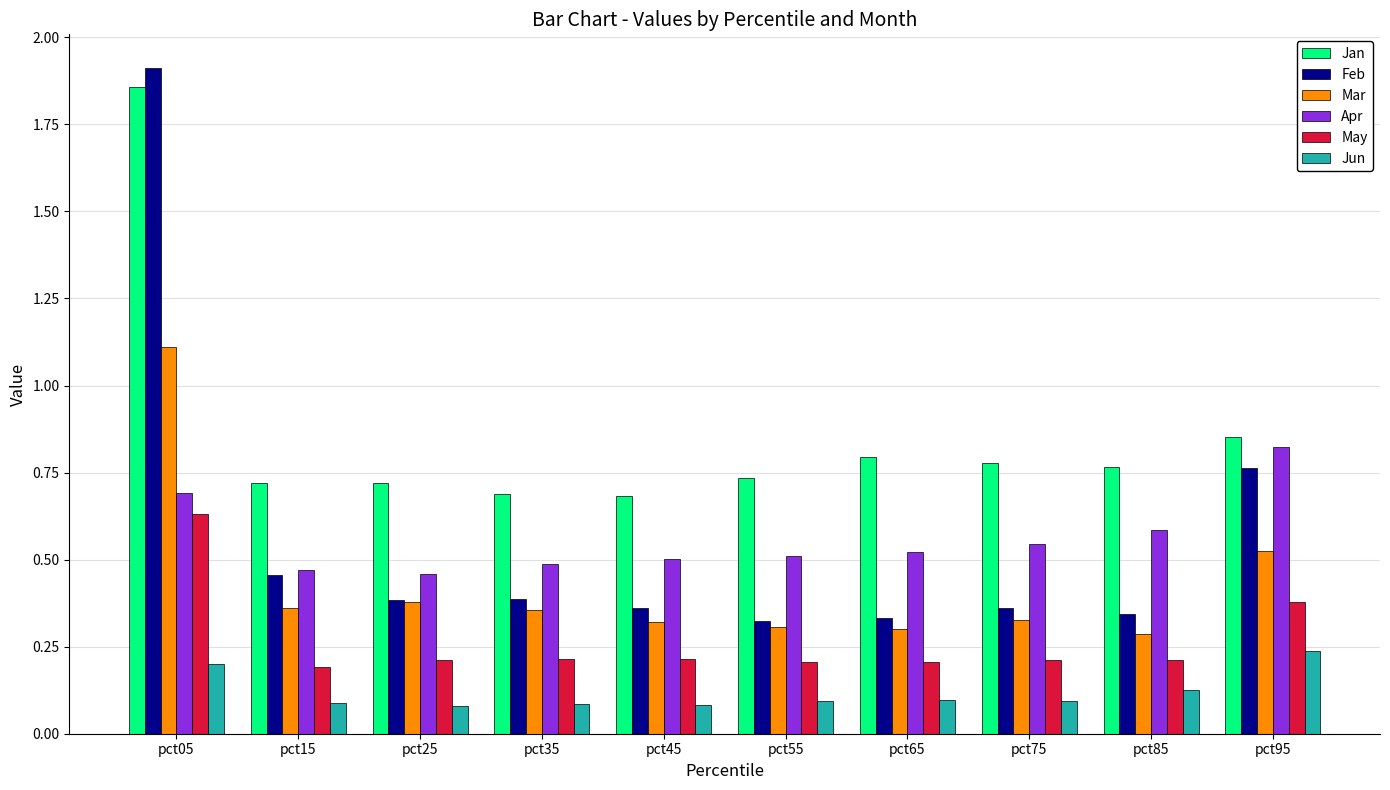

True or false: Apr has a value of 0.2 at pct45.

False